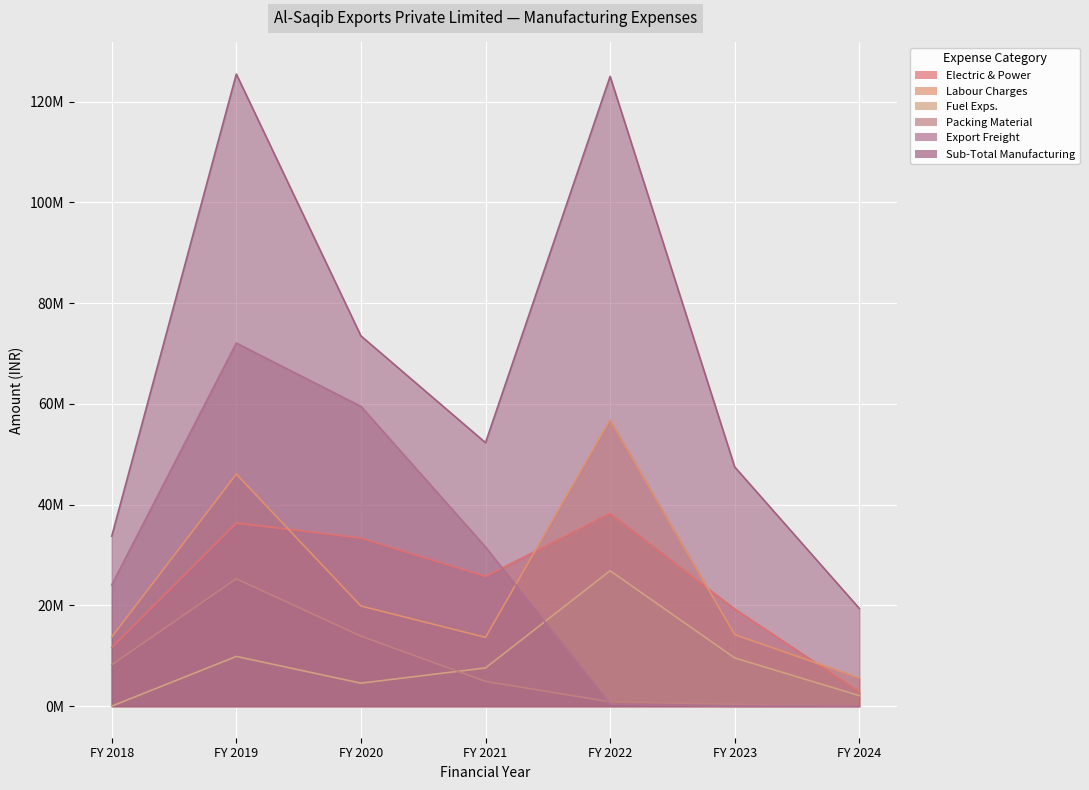

What is the lowest value of the Sub-Total Manufacturing series?

19393528.0